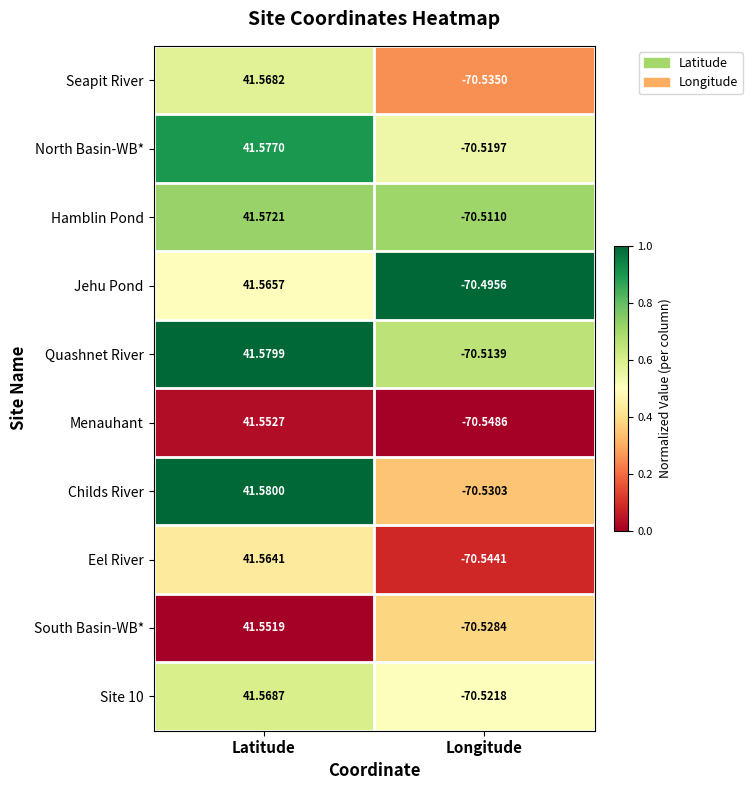

Rank the categories by South Basin-WB* value from lowest to highest.

Longitude, Latitude